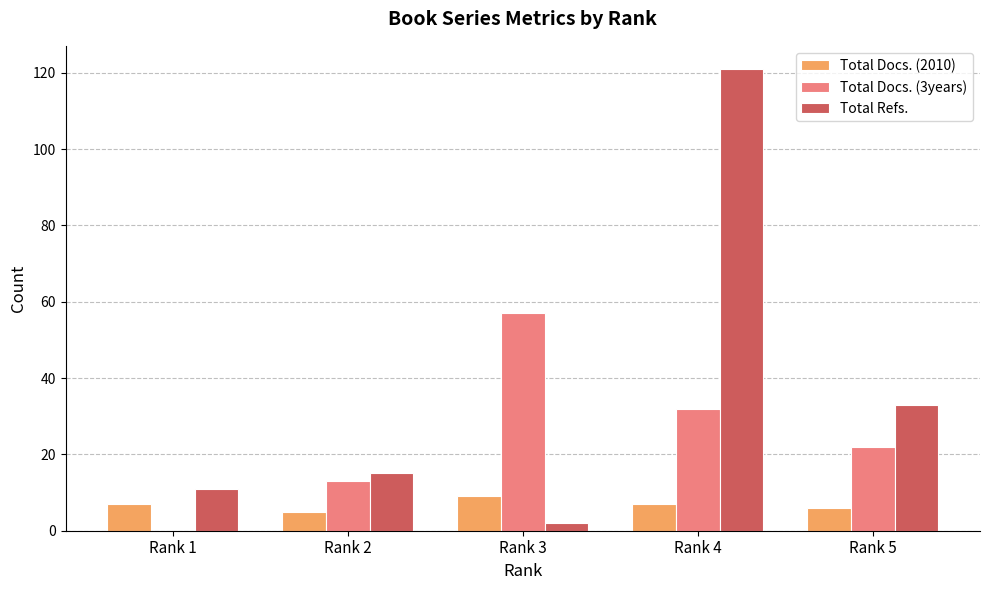

True or false: Total Docs. (2010) has a value of 5 at Rank 2.

True